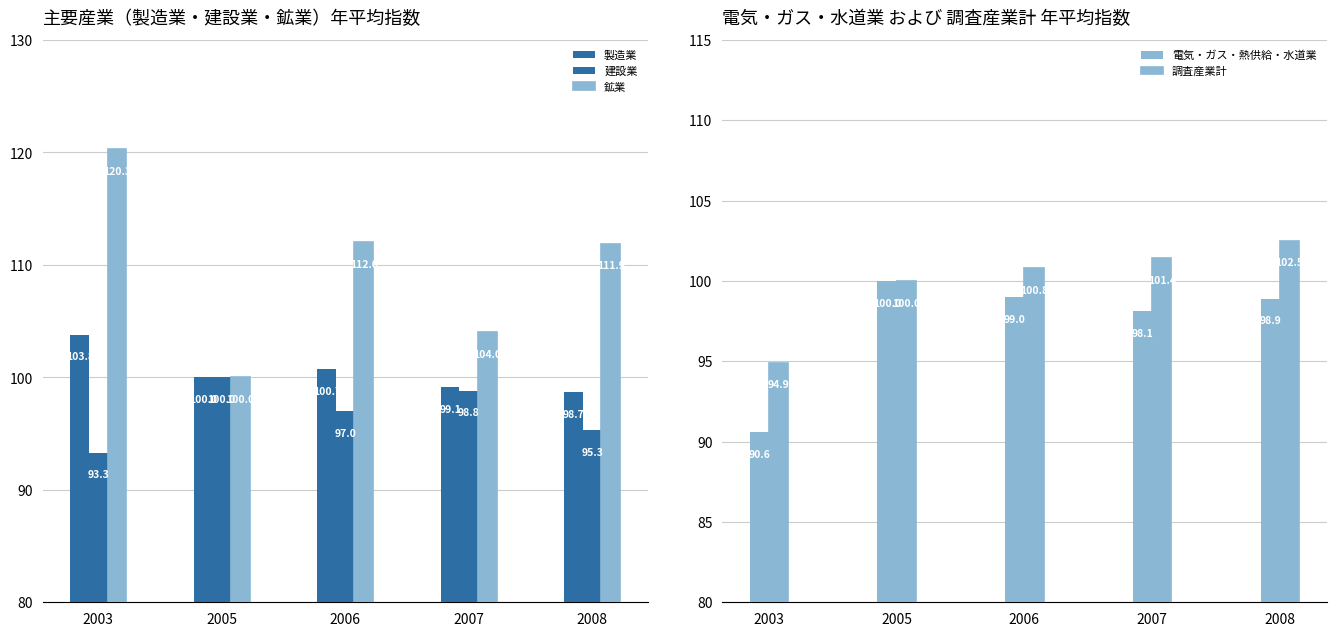

At which label does 建設業 first exceed 97?

2005